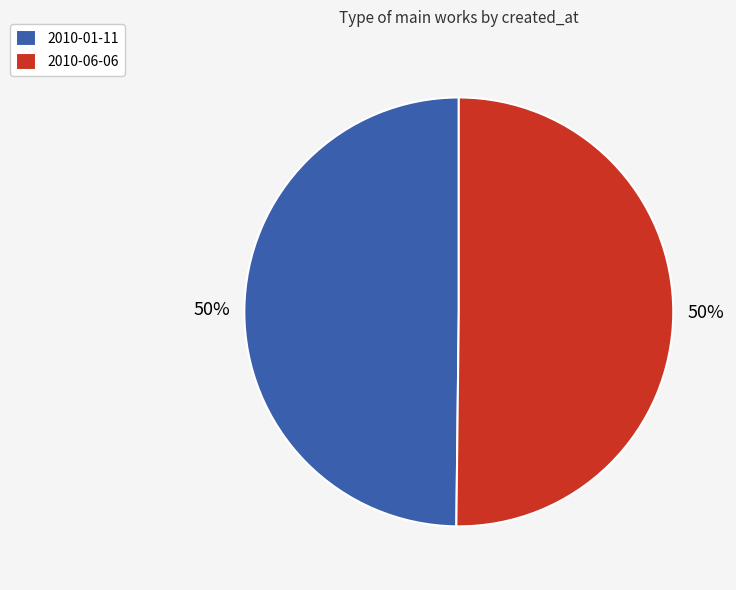

To the nearest percent, what portion does 2010-06-06 represent?

50%